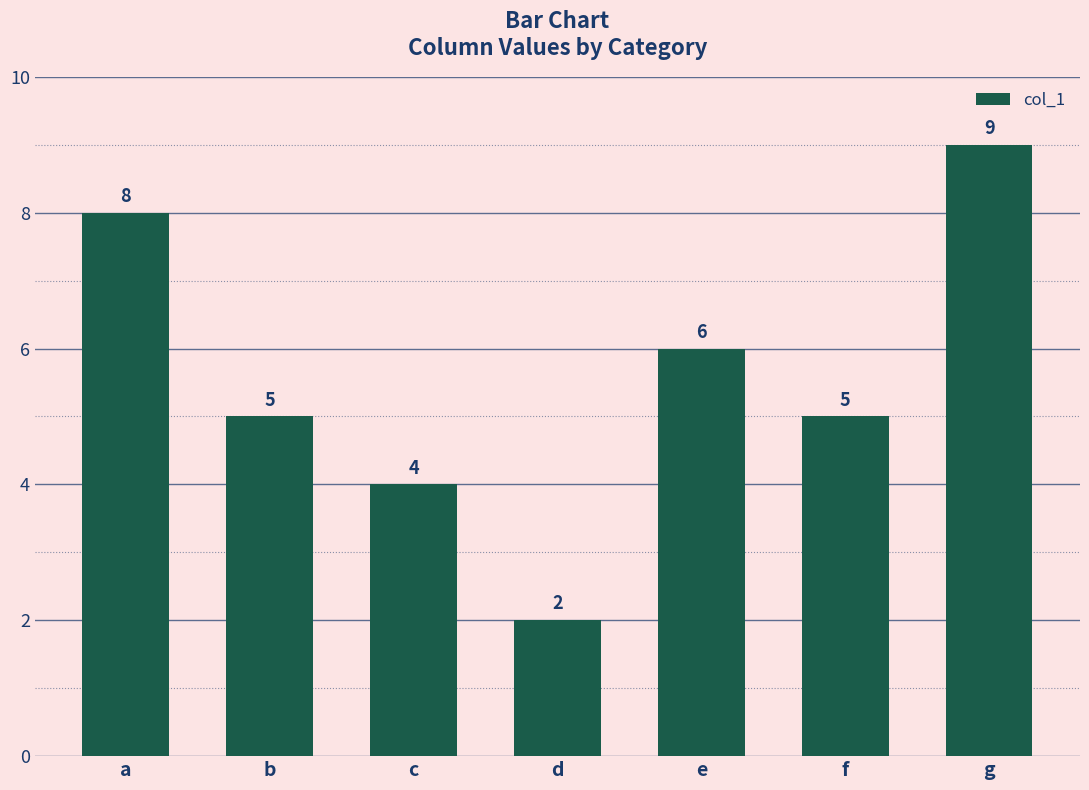

What is the difference between the maximum and minimum values?

7